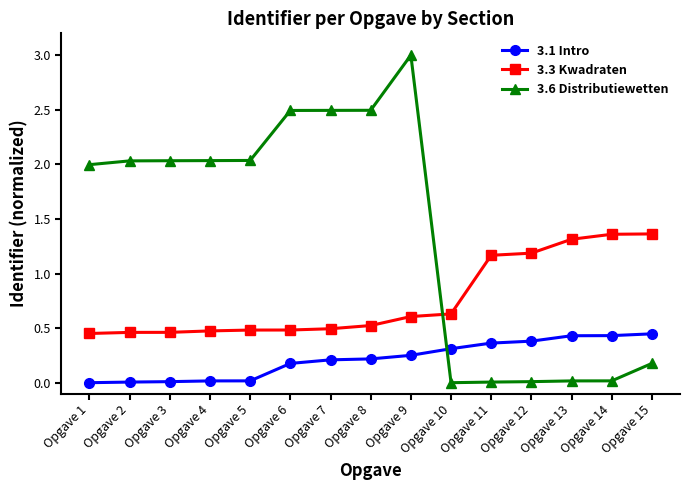

How many series are shown in this chart?

3